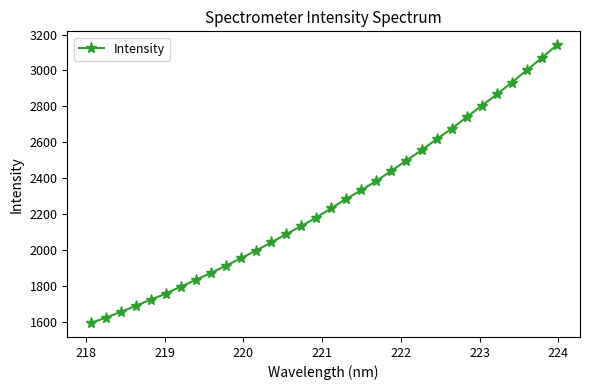

What is the difference between the second highest and minimum values?

1477.4